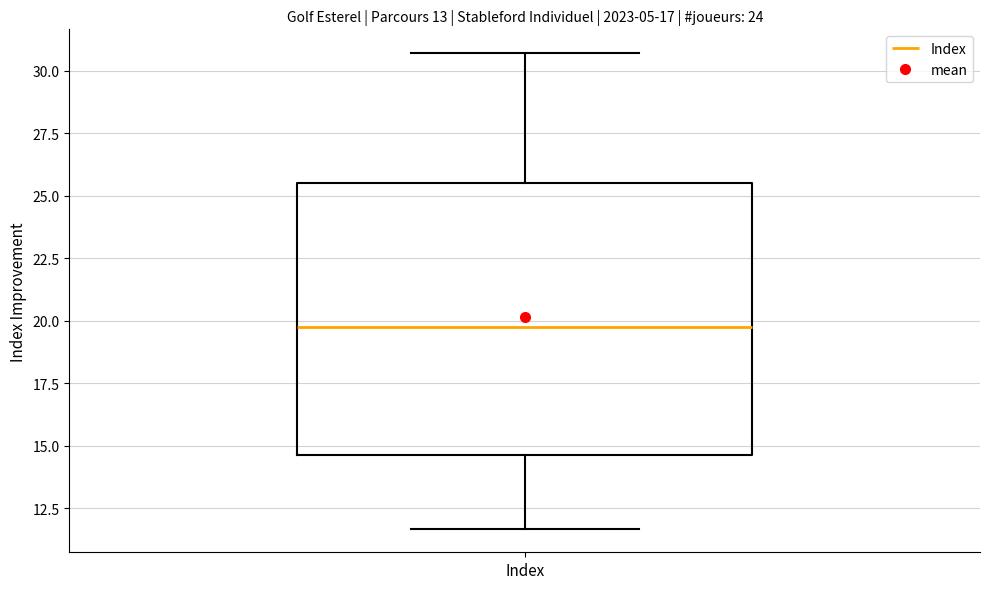

Read this box plot against the y-axis: the position of the median line, the range covered by the box, and the ends of both whiskers. The values are not printed on the chart, so give them approximately, as read against the axis.

median 20.0, box 14.5 to 25.5, whiskers 11.5 to 30.5